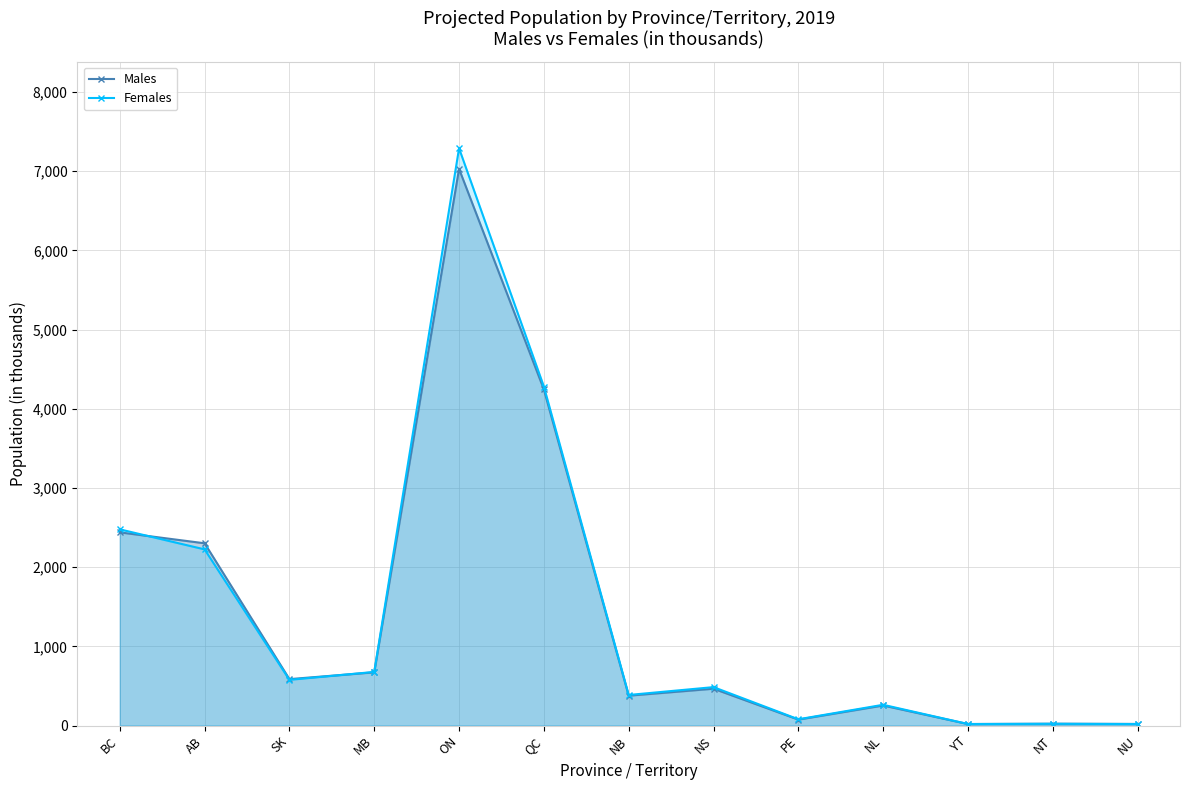

Reading right to left, what are all the values shown in this chart?

Males: NU=20	NT=23	YT=19	NL=253	PE=75	NS=465	NB=377	QC=4243	ON=7028	MB=672	SK=586	AB=2301	BC=2439
Females: NU=19	NT=22	YT=19	NL=262	PE=79	NS=485	NB=386	QC=4280	ON=7288	MB=677	SK=577	AB=2224	BC=2477